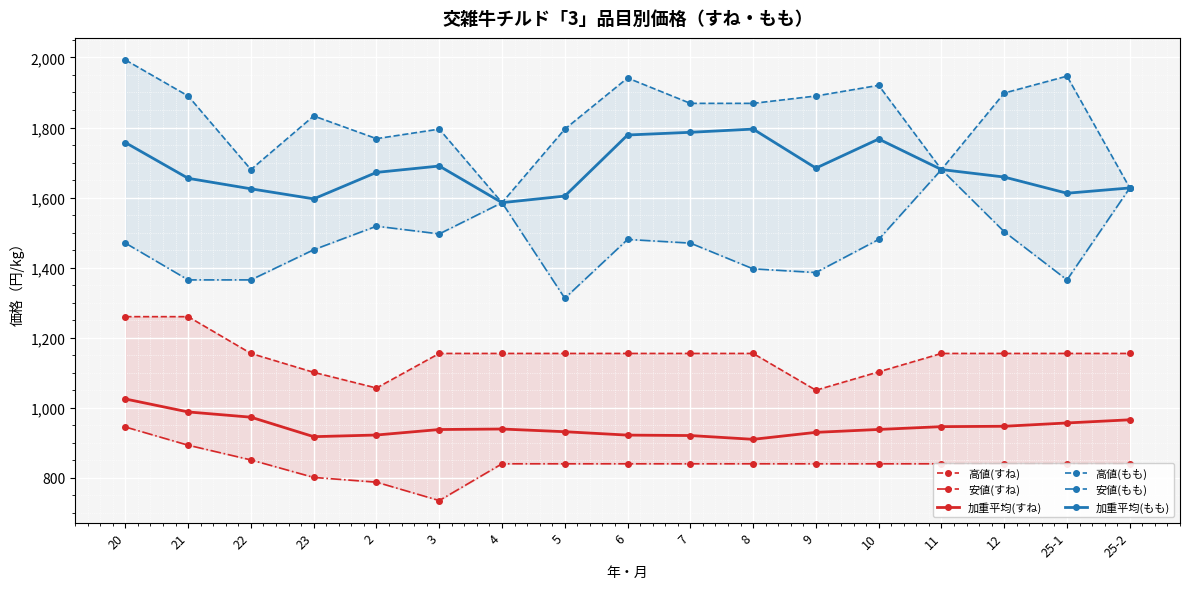

The value of 加重平均(すね) at 10 is 266.3. True or false?

False